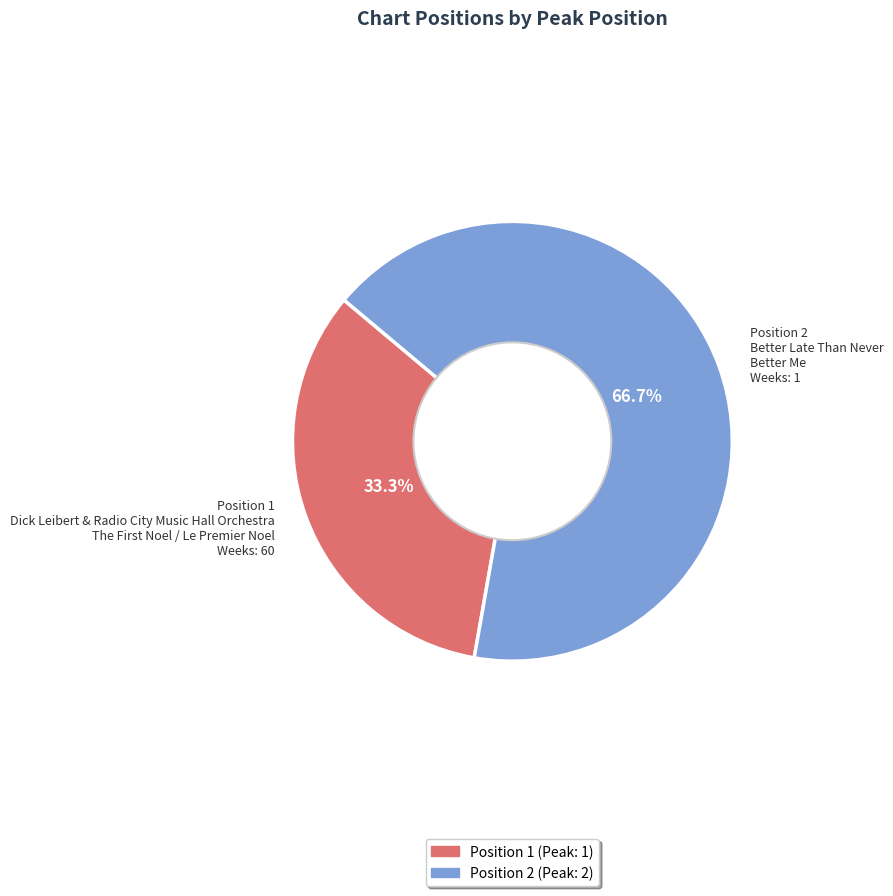

Is Position 2 Better Late Than Never Better Me Weeks: 1 the majority of the pie?

Yes